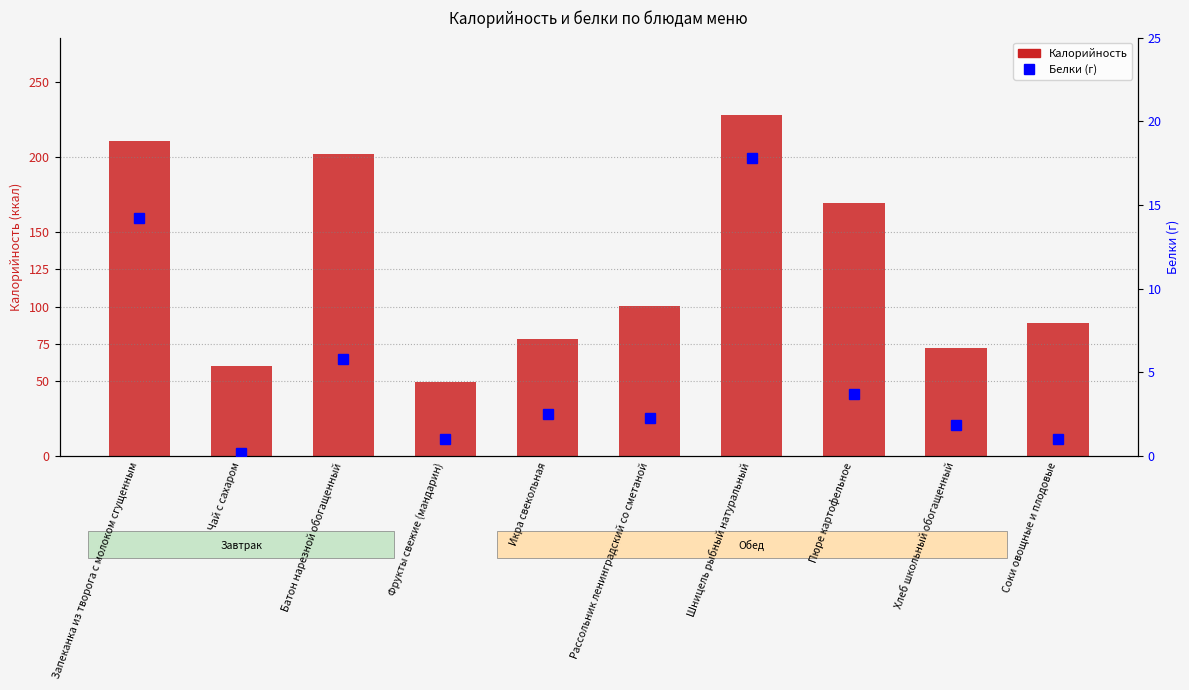

Which category has the highest value across all series?

Шницель рыбный натуральный